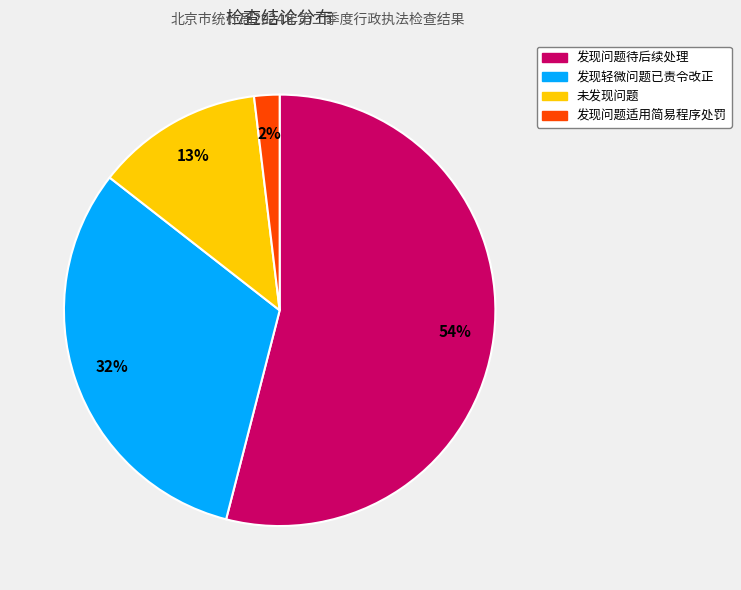

How many slices are in this pie chart?

4